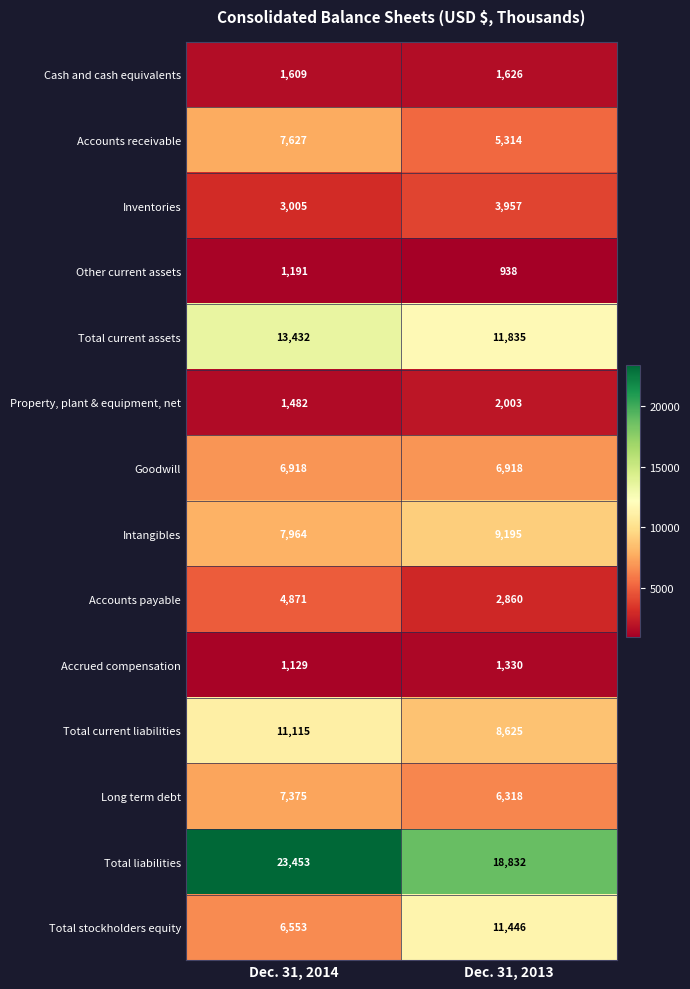

What is the spread (max minus min) of values at Dec. 31, 2014?

22324